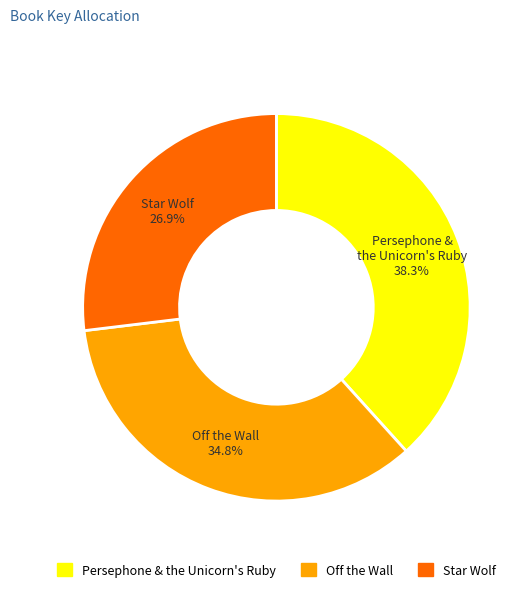

Is the sum of Off the Wall and Star Wolf greater than half?

Yes